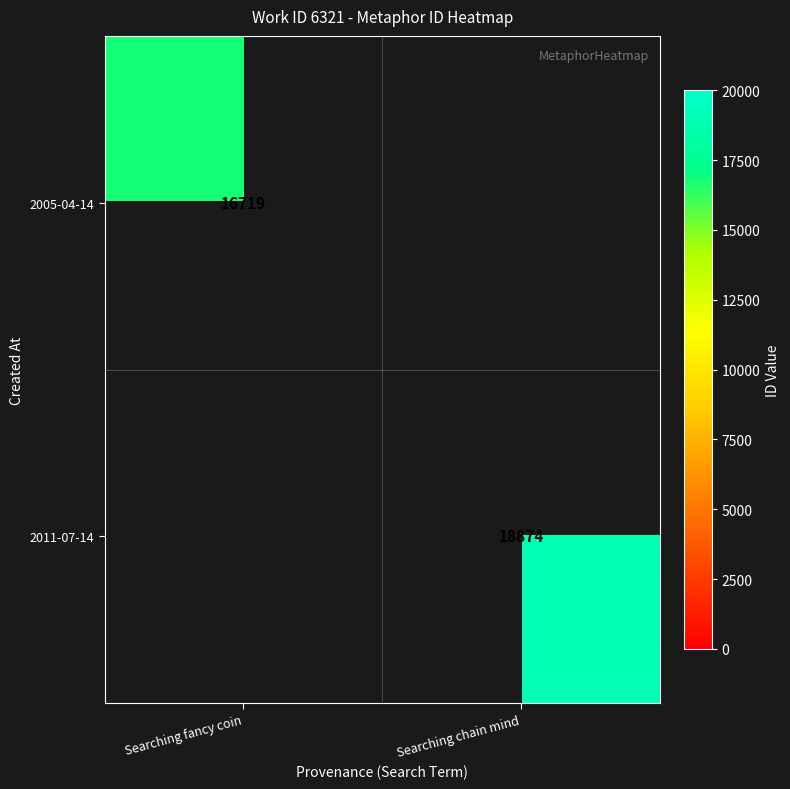

Is the value of 2011-07-14 at Searching chain mind greater than the value of 2005-04-14 at Searching fancy coin?

Yes